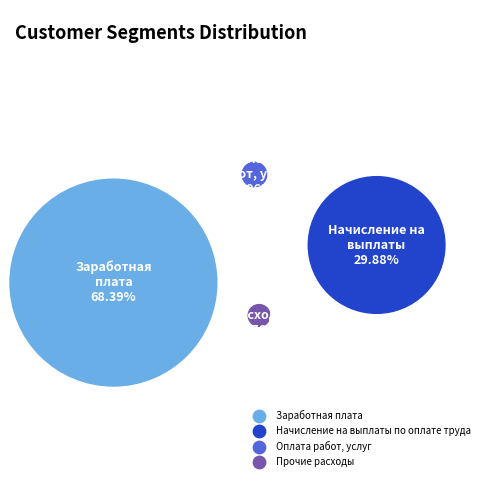

To the nearest percent, what portion does Оплата работ, услуг represent?

1%